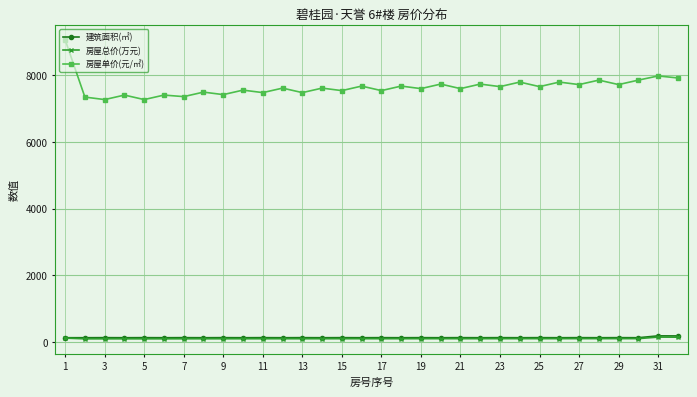

True or false: 房屋单价(元/㎡) and 建筑面积(㎡) intersect in this chart.

False